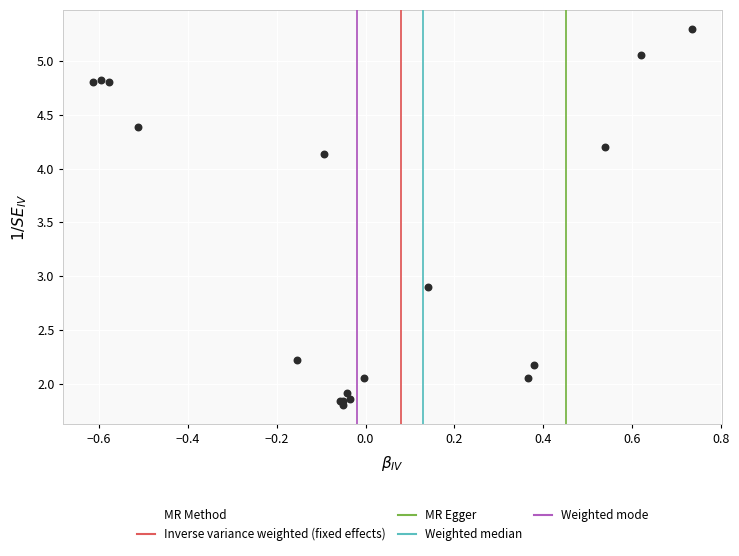

What Y value in the scatter plot is closest to 3?

2.9